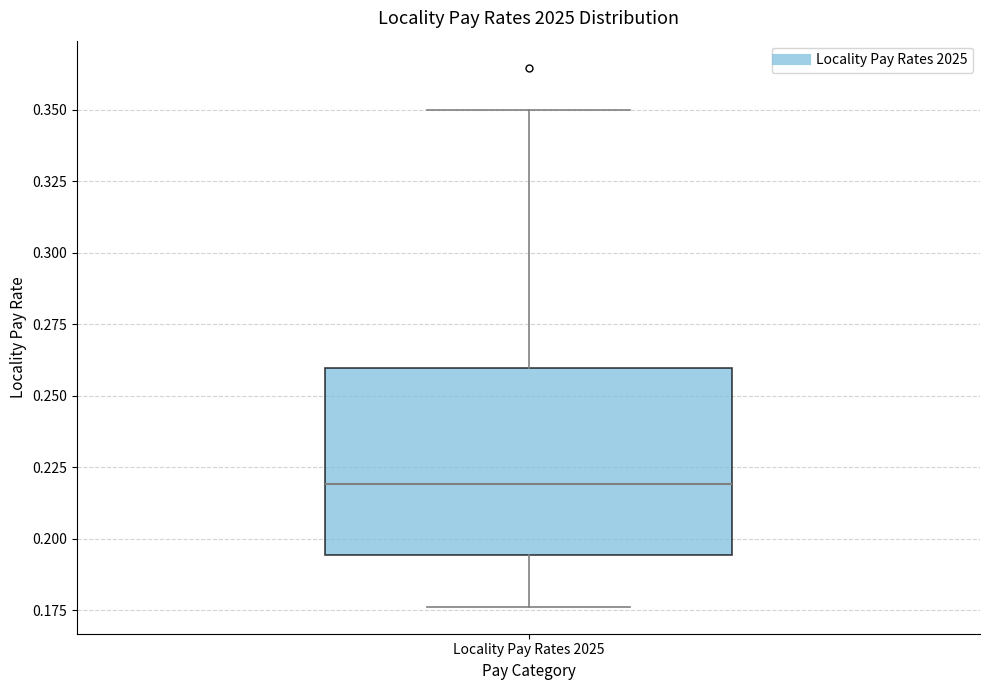

Transcribe this box plot: give where the median line is, the range the box spans, and where the two whiskers end, as read against the y-axis. The values are not printed on the chart, so give them approximately, as read against the axis.

median 0.220, box 0.195 to 0.260, whiskers 0.175 to 0.350